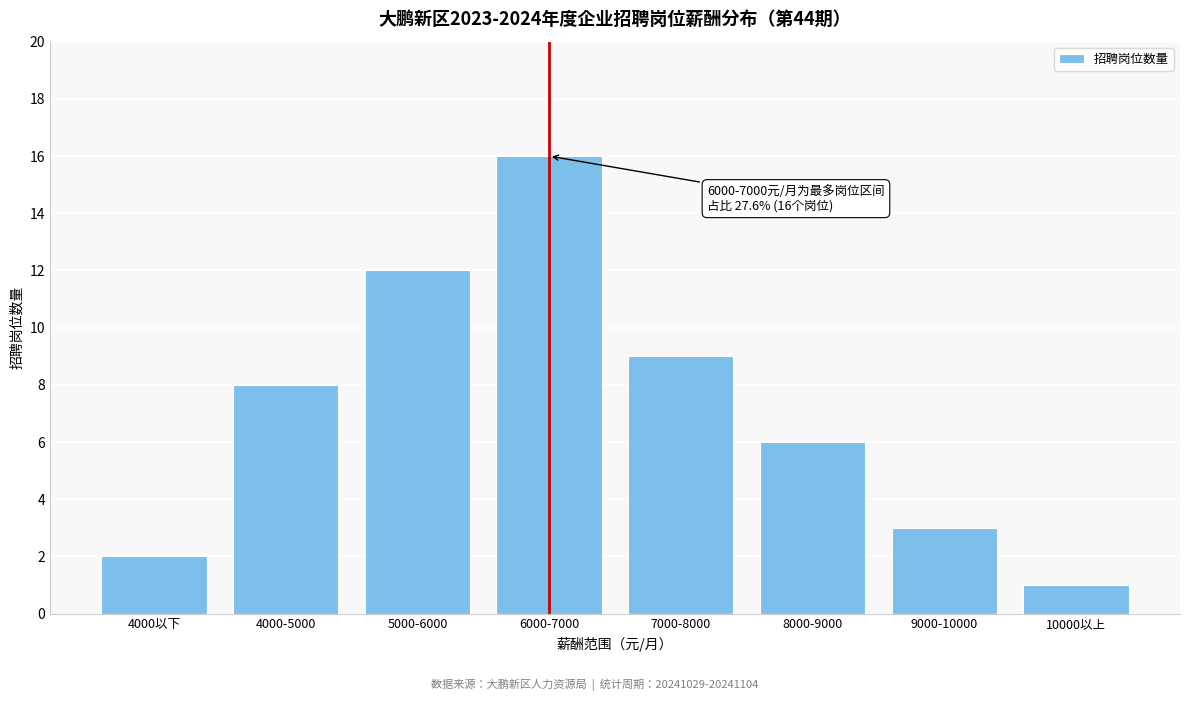

Reading right to left, list all the values displayed in this chart.

1	3	6	9	16	12	8	2